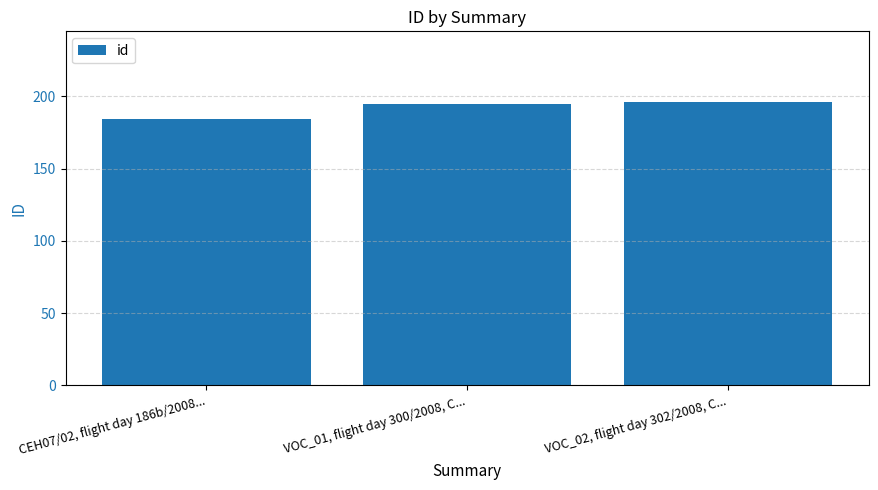

What is the change in value from CEH07/02, flight day 186b/2008... to VOC_01, flight day 300/2008, C...?

+11